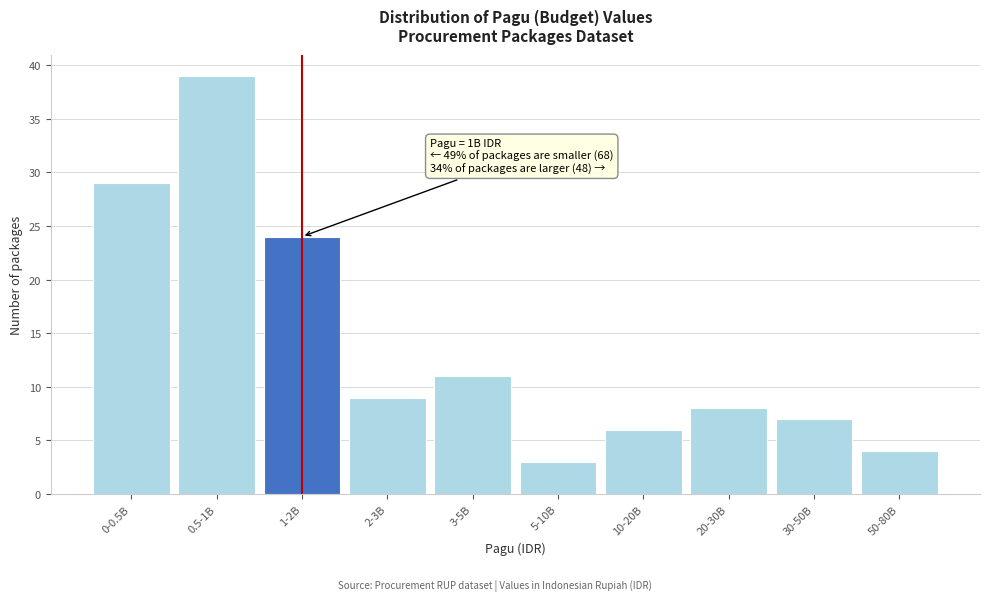

Reading left to right, what are all the values shown in this chart?

0-0.5B=29	0.5-1B=39	1-2B=24	2-3B=9	3-5B=11	5-10B=3	10-20B=6	20-30B=8	30-50B=7	50-80B=4